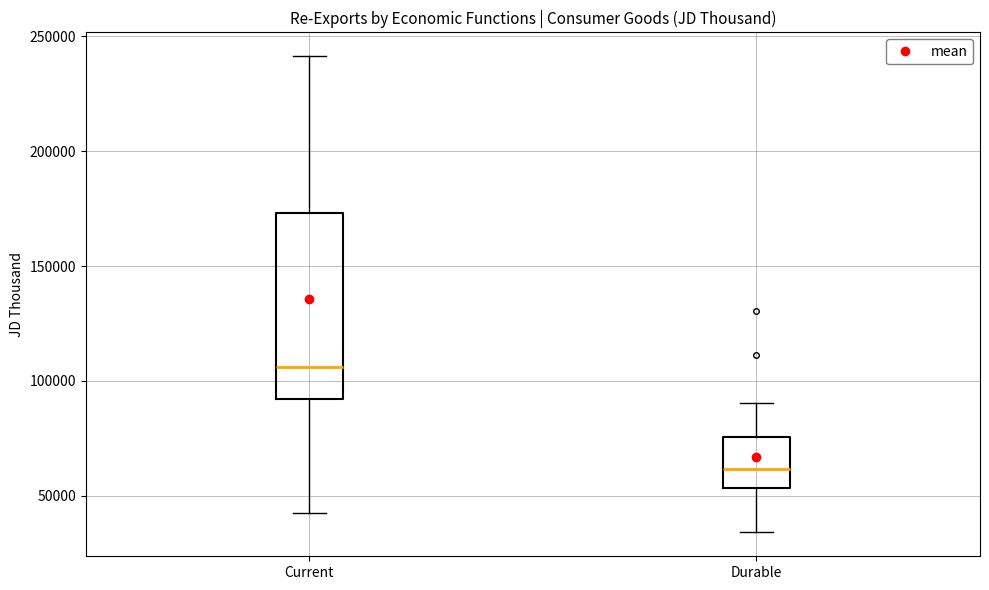

Reading left to right, read every box against the y-axis: the position of its median line, the range the box covers, and the ends of its whiskers. The values are not printed on the chart, so give them approximately, as read against the axis.

Current: median 105000, box 90000 to 175000, whiskers 40000 to 240000
Durable: median 60000, box 55000 to 75000, whiskers 35000 to 90000